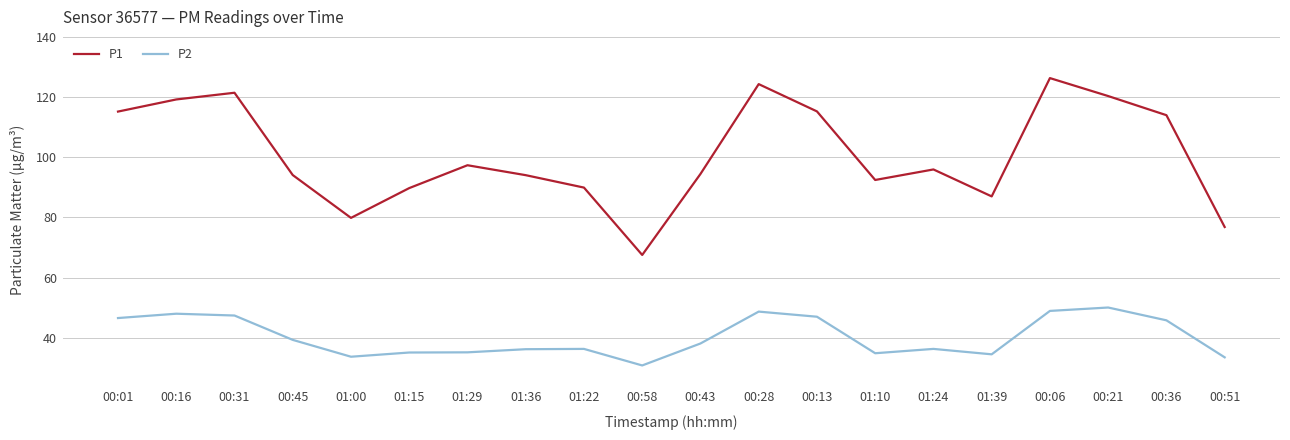

Where does the P1 series first go above 95?

00:01